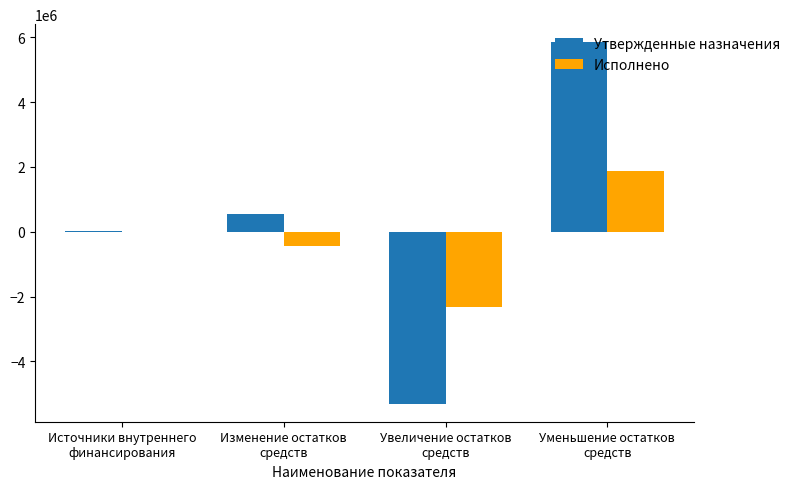

What is the highest value of the Утвержденные назначения series?

5845231.0